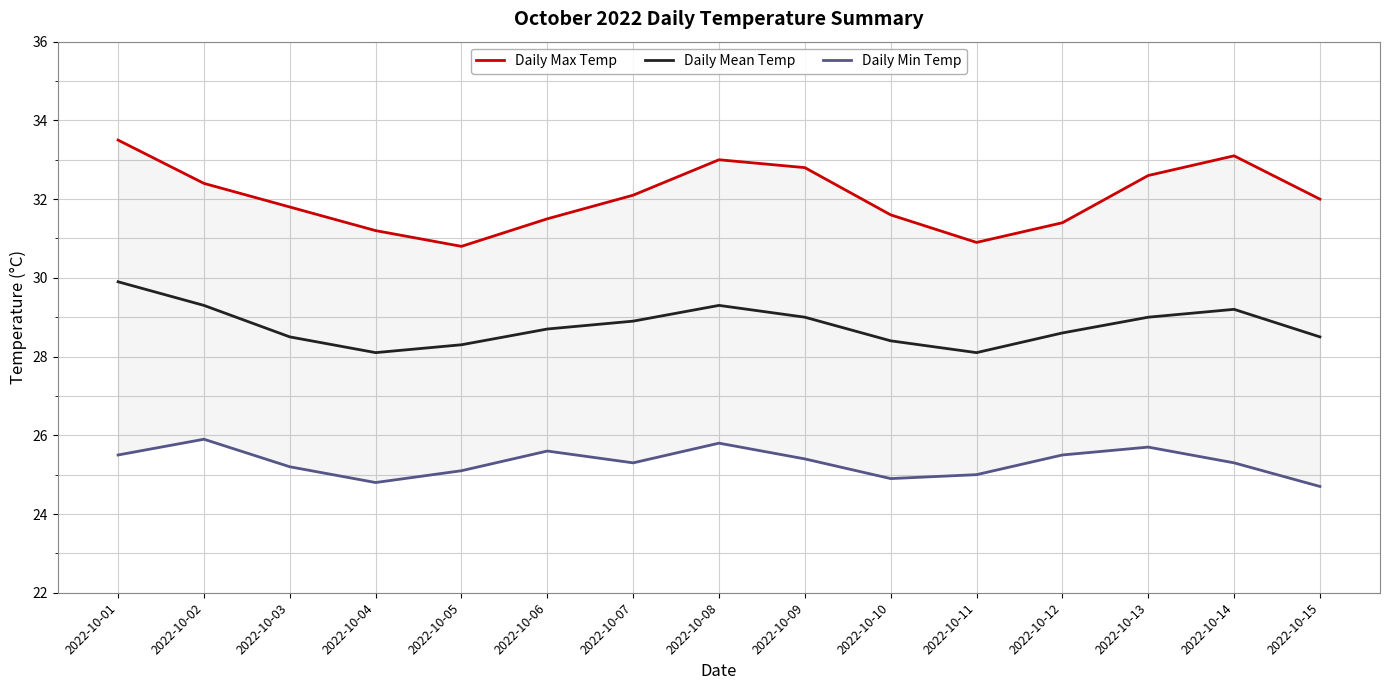

Is the value of Daily Min Temp at 2022-10-05 greater than the value of Daily Mean Temp at 2022-10-13?

No